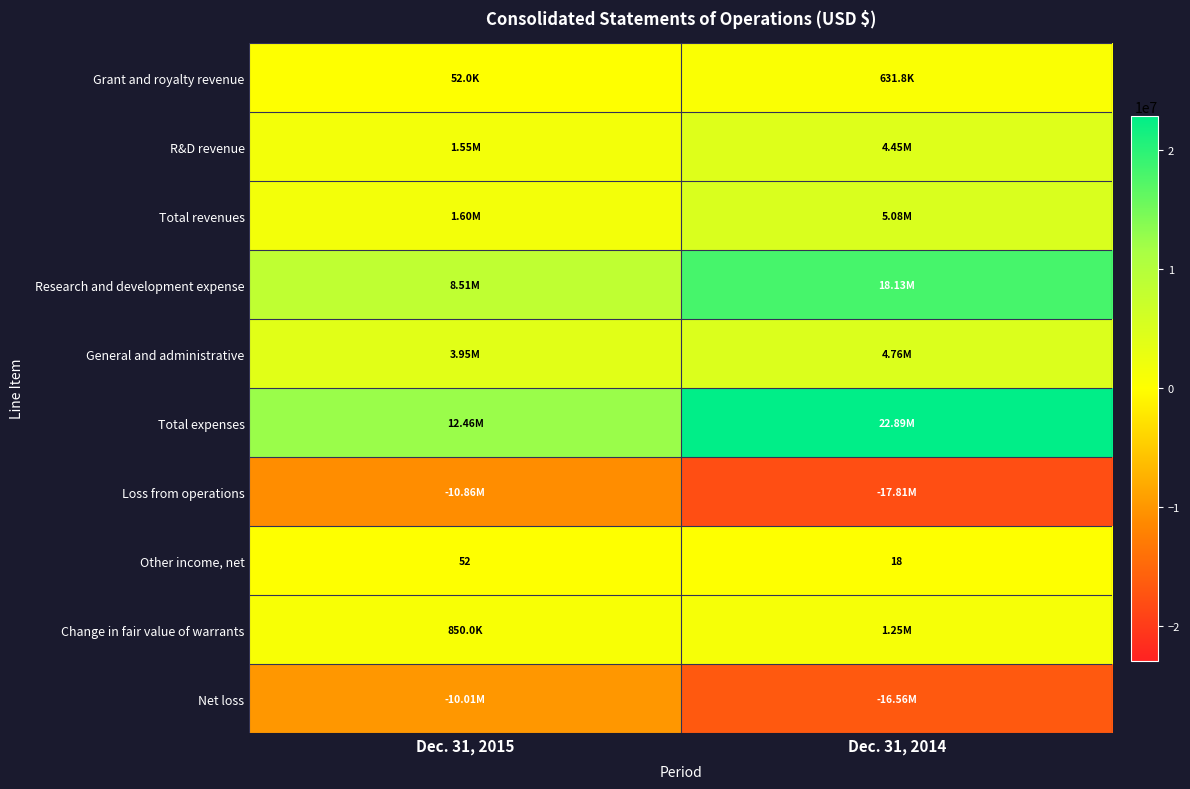

Rank the series by their maximum value, from highest to lowest.

Total expenses, Research and development expense, Total revenues, General and administrative, R&D revenue, Change in fair value of warrants, Grant and royalty revenue, Other income, net, Net loss, Loss from operations